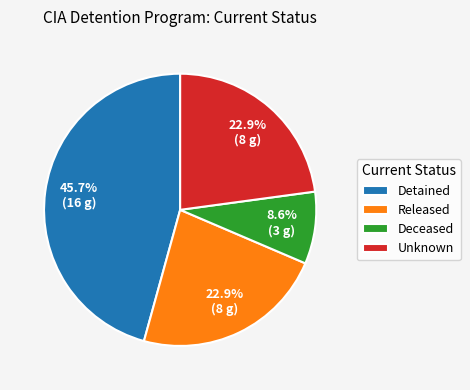

Is the sum of Unknown and Released greater than half?

No